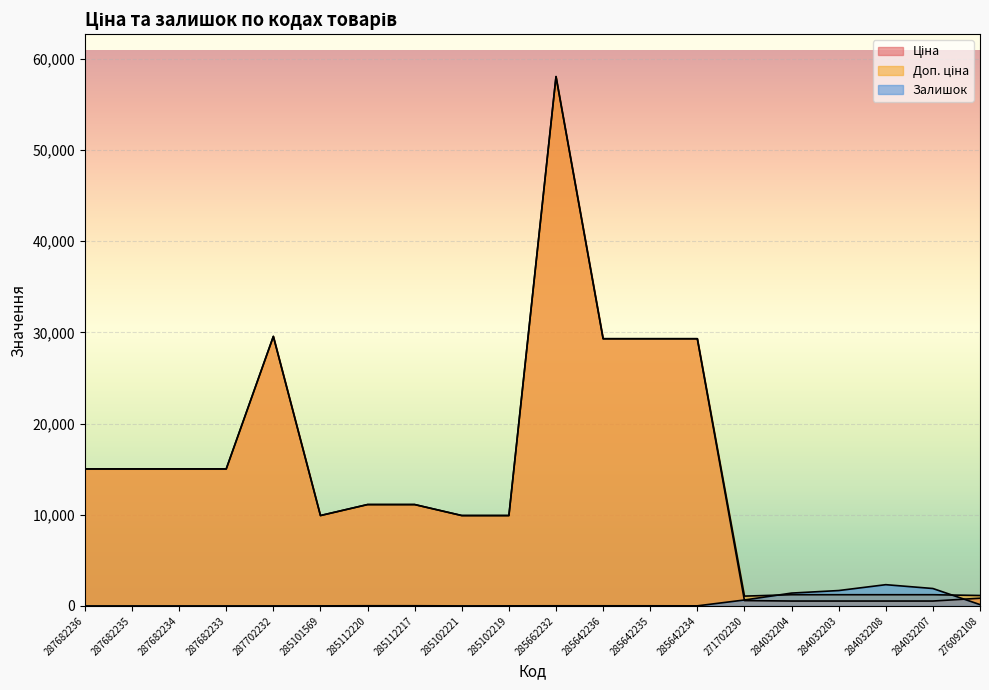

After their last crossing, which series has the higher values: Залишок or Доп. ціна?

Доп. ціна